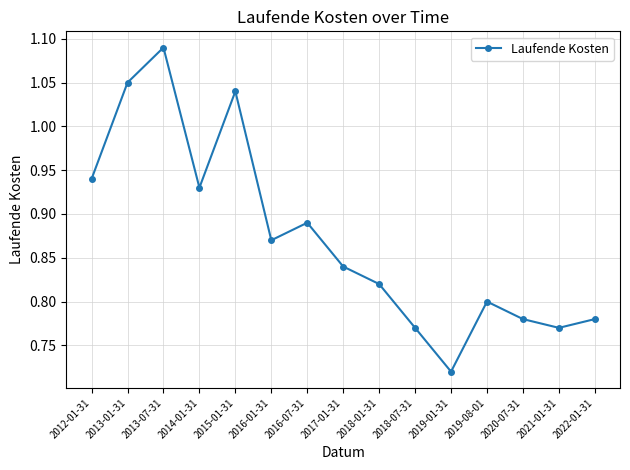

Between 2017-01-31 and 2019-08-01, which is larger?

2017-01-31